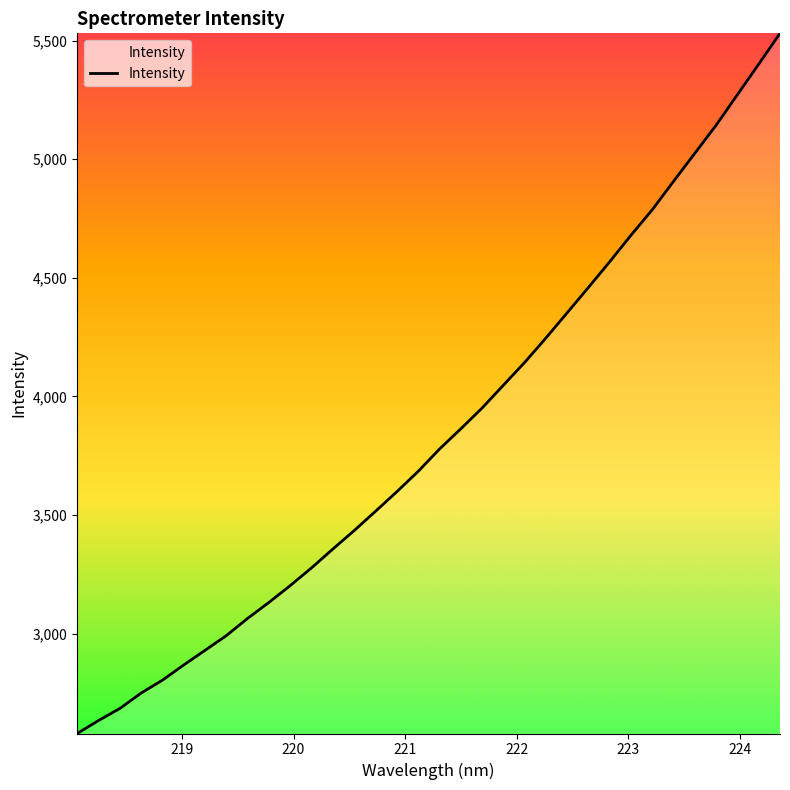

What is the sum of all values?

130656.4